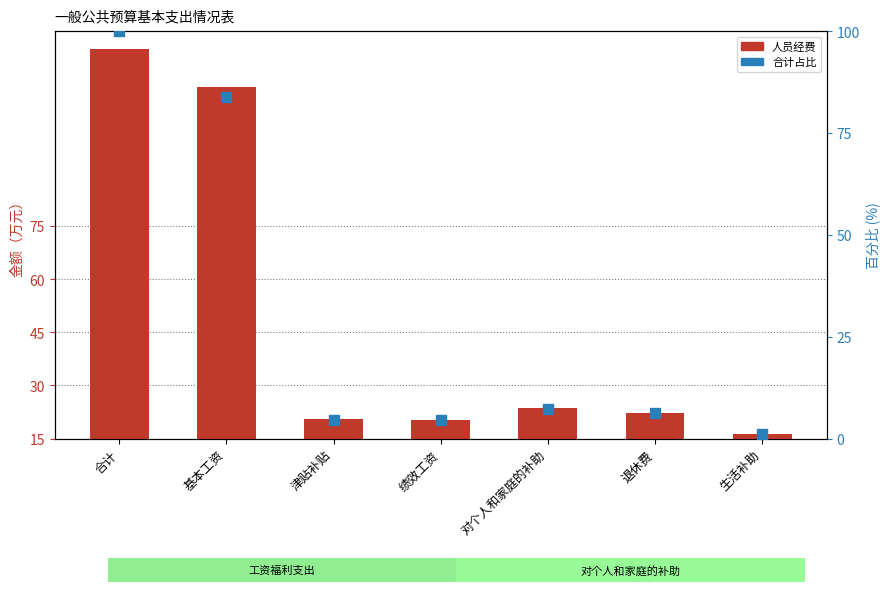

At how many categories does at least one series exceed 28?

2